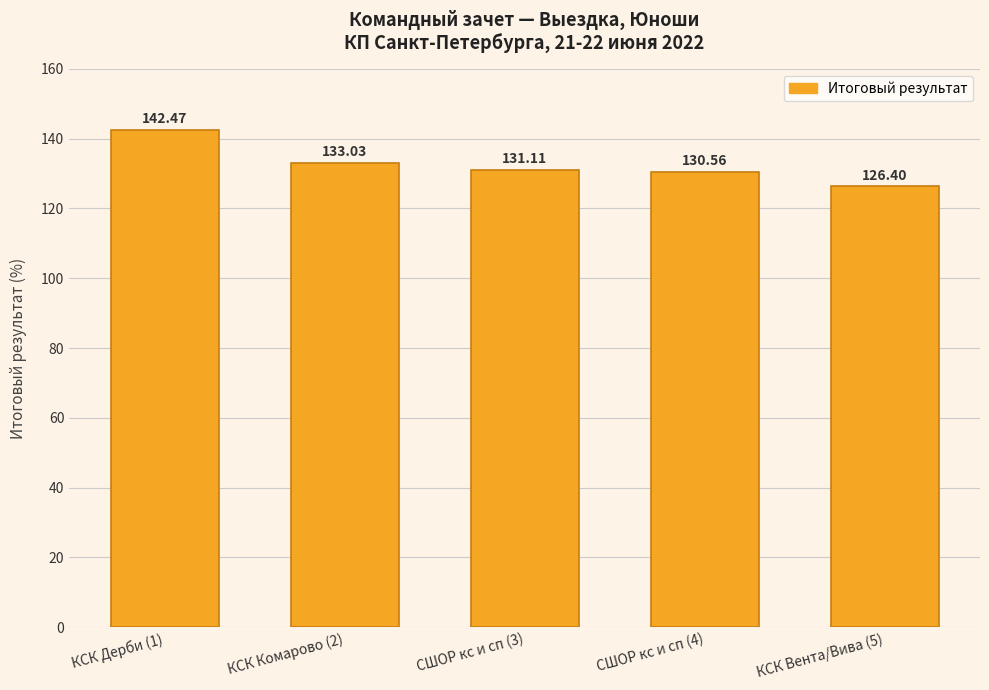

What is the difference between the second highest and minimum values?

6.6